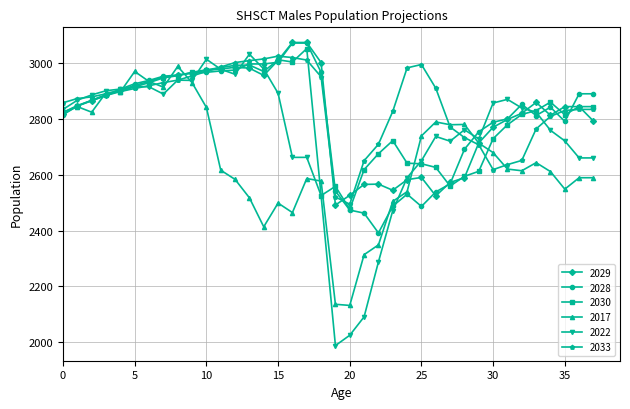

Which series has the largest range (max minus min)?

2022